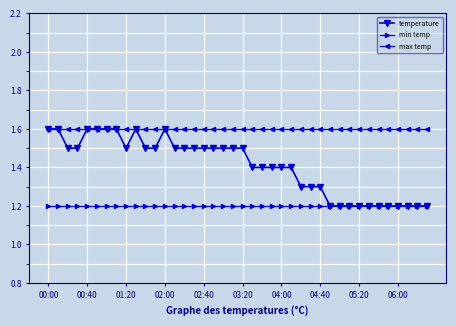

Which series has the largest range (max minus min)?

temperature